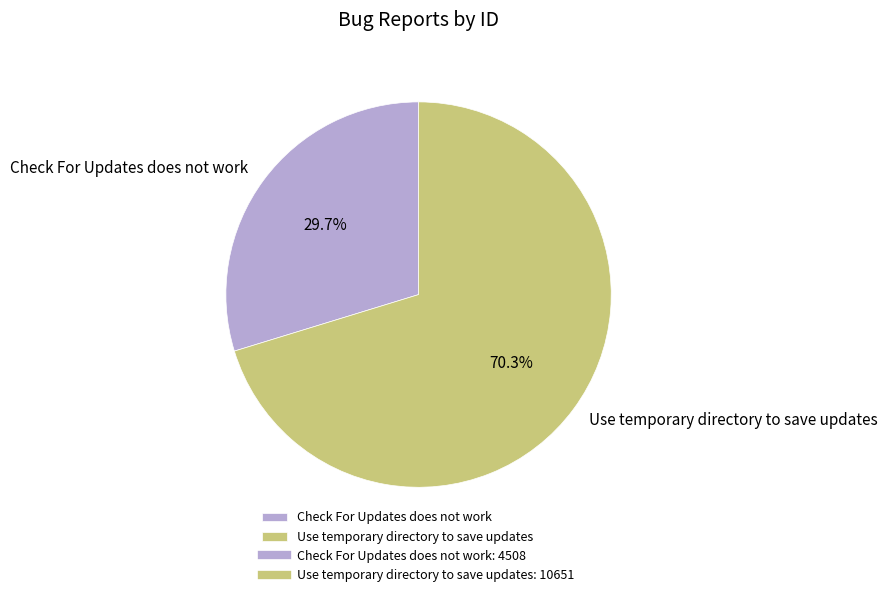

Rank the categories by value from highest to lowest.

Use temporary directory to save updates, Check For Updates does not work